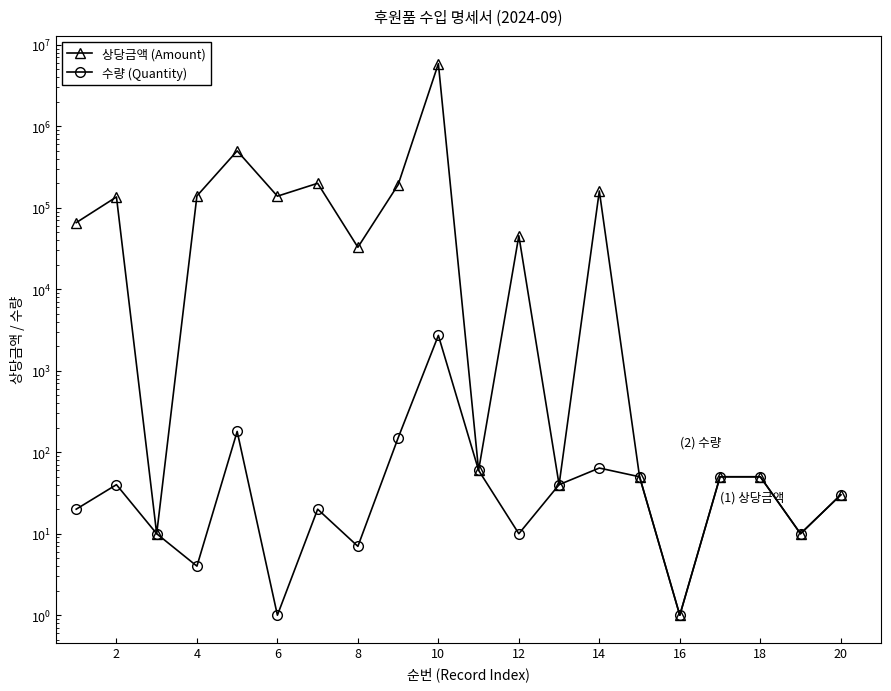

What is the highest value of the 수량 (Quantity) series?

2718